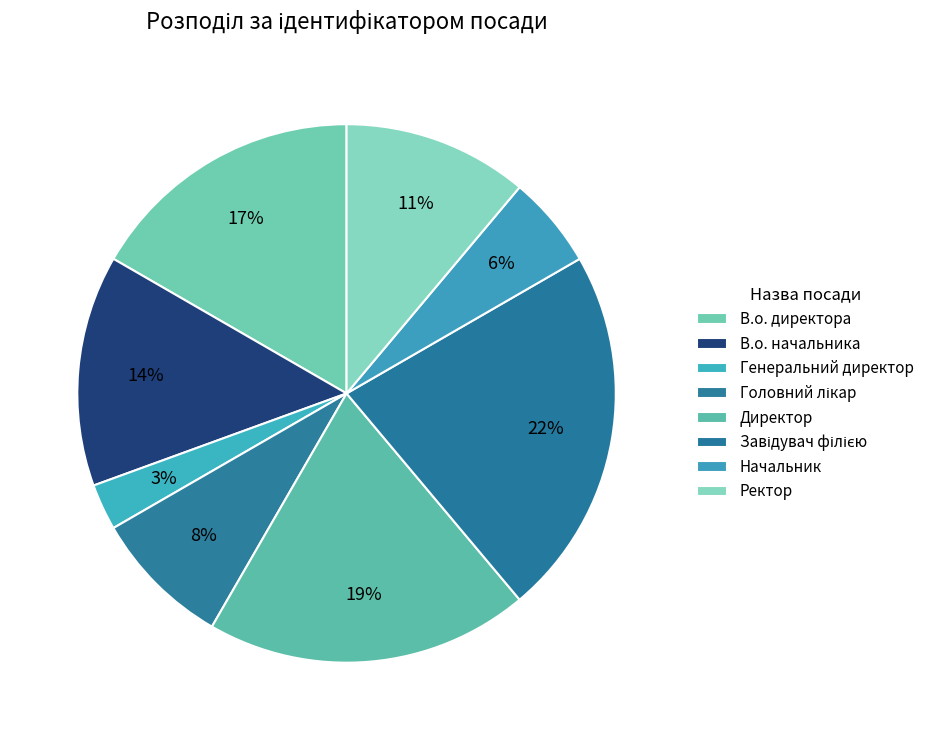

Do Начальник and В.о. начальника together represent more than half of the pie?

No